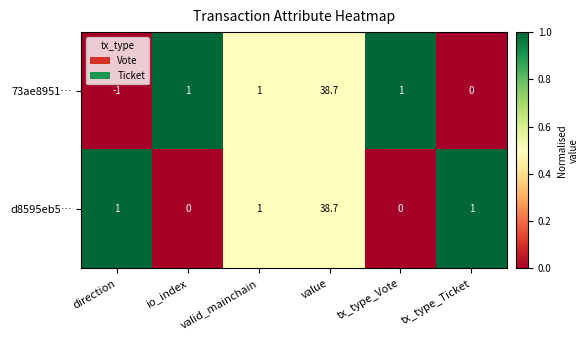

Which series has the largest range (max minus min)?

73ae8951…